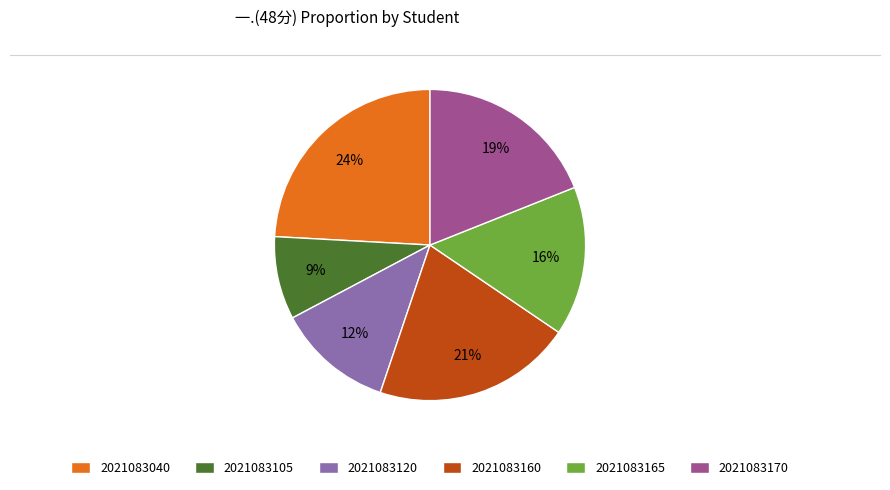

To the nearest percent, what is the difference between the 2021083040 and 2021083120 slice percentages?

12%